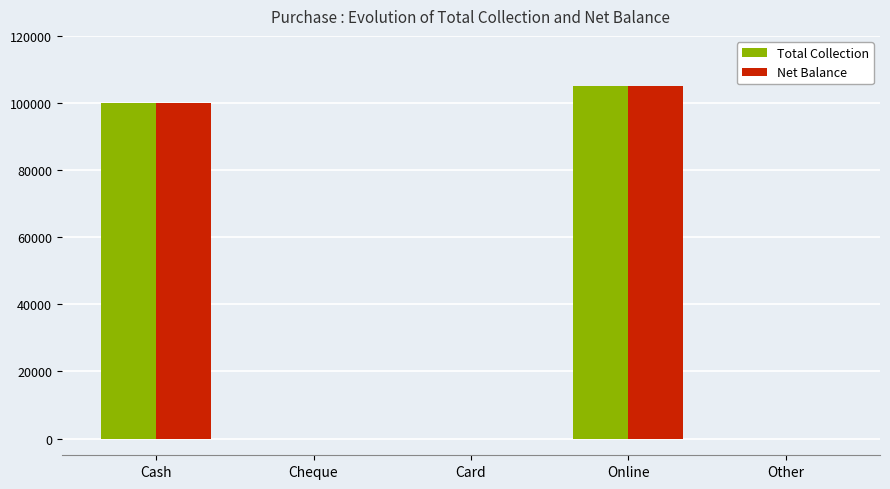

Is the value of Total Collection at Cash greater than the value of Net Balance at Online?

No